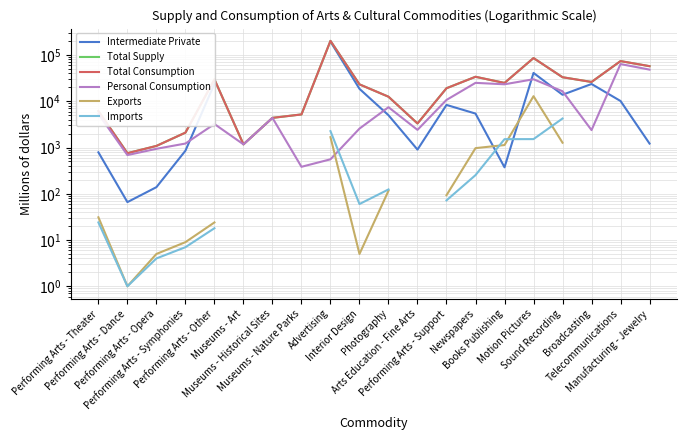

Is it true that Exports equals 14.3 at Performing Arts - Theater?

False